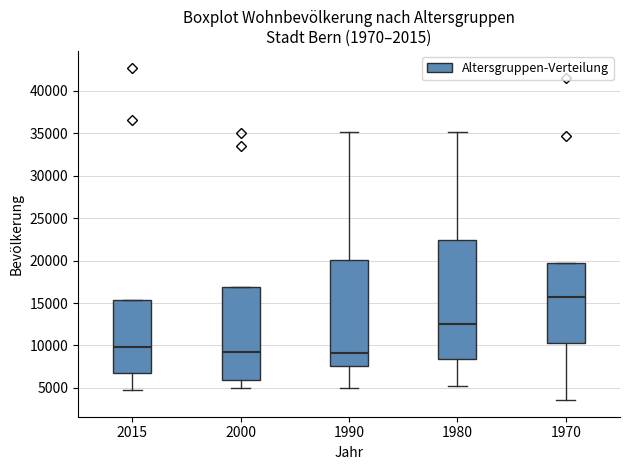

Reading left to right, read every box against the y-axis: the position of its median line, the range the box covers, and the ends of its whiskers. The values are not printed on the chart, so give them approximately, as read against the axis.

2015: median 10000, box 6500 to 15500, whiskers 5000 to 15500
2000: median 9000, box 6000 to 17000, whiskers 5000 to 17000
1990: median 9000, box 7500 to 20000, whiskers 5000 to 35000
1980: median 12500, box 8500 to 22500, whiskers 5000 to 35000
1970: median 15500, box 10500 to 19500, whiskers 3500 to 19500